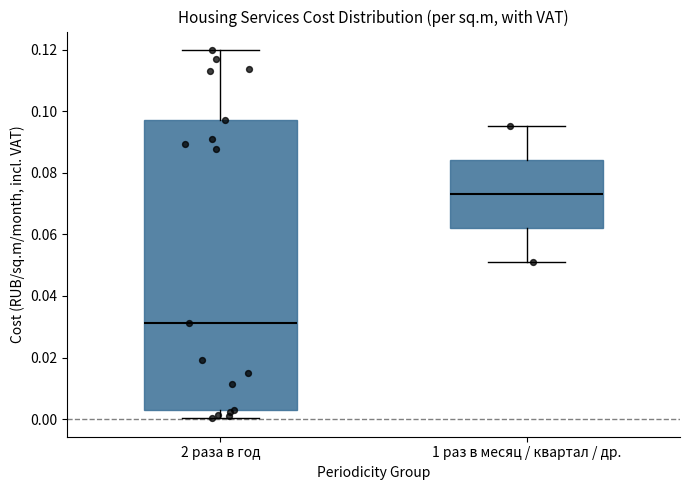

Where does the upper whisker of the box for 2 раза в год end on the y-axis? The values are not printed on the chart, so give them approximately, as read against the axis.

0.120